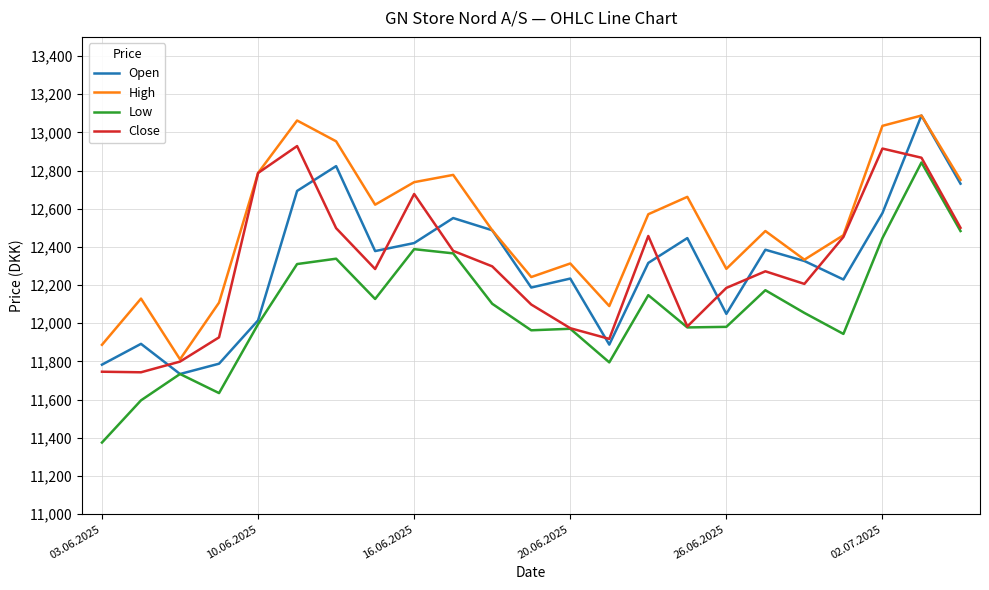

Which series has the largest total across all categories?

High